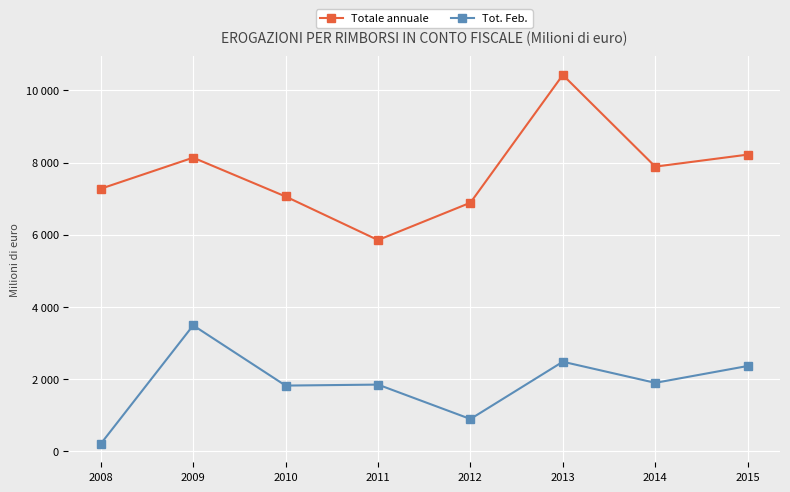

What are all the series names shown in the legend?

Totale annuale, Tot. Feb.